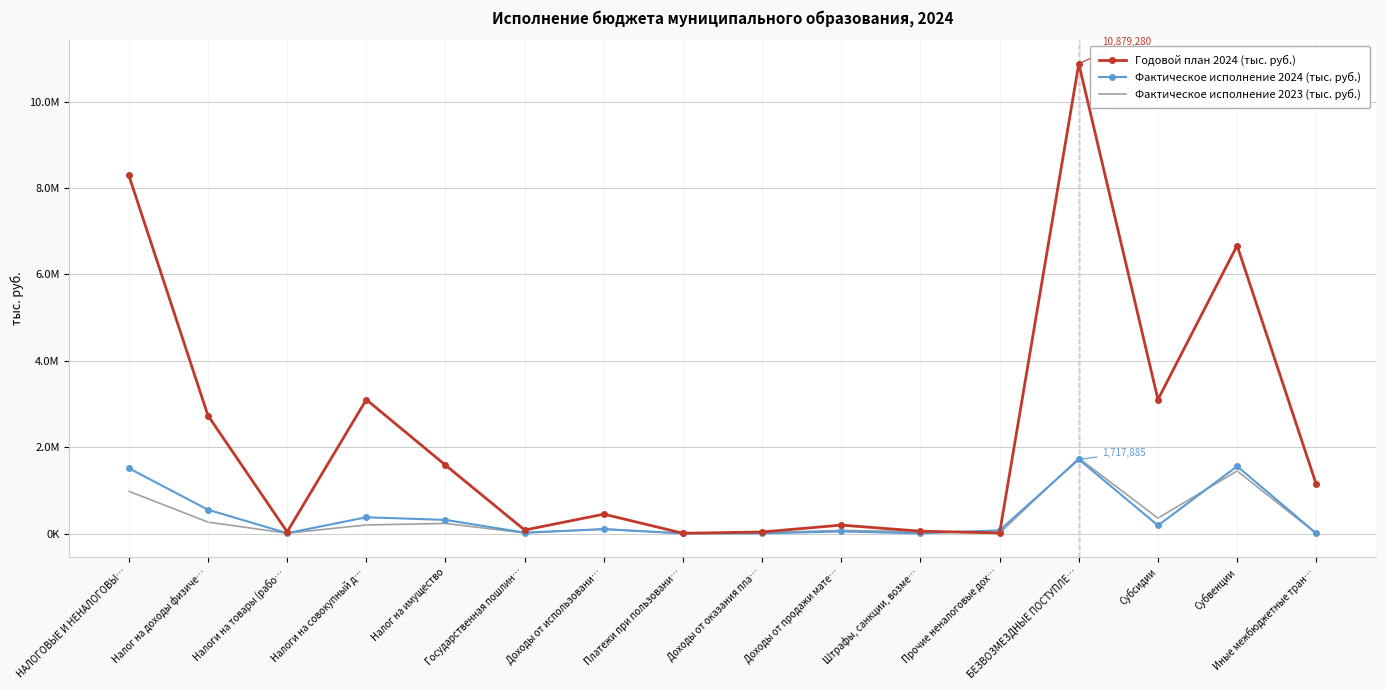

Is it true that Годовой план 2024 (тыс. руб.) equals 8293313 at НАЛОГОВЫЕ И НЕНАЛОГОВЫ…?

True